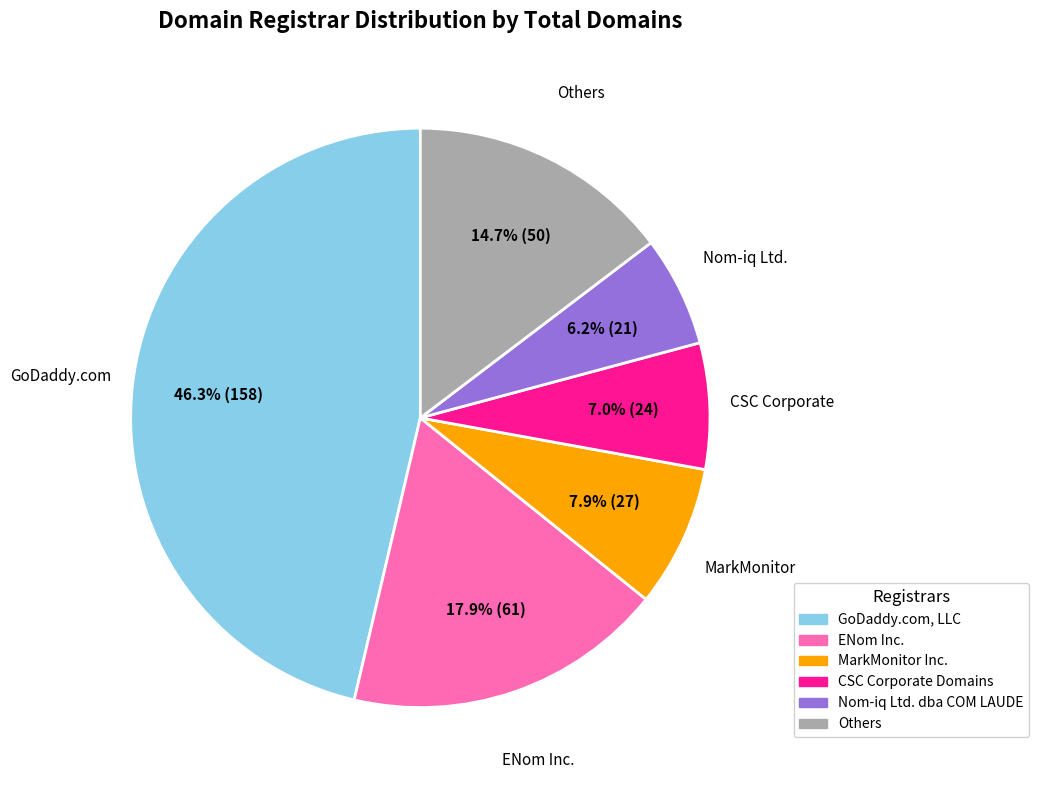

Count the number of slices in the pie.

6